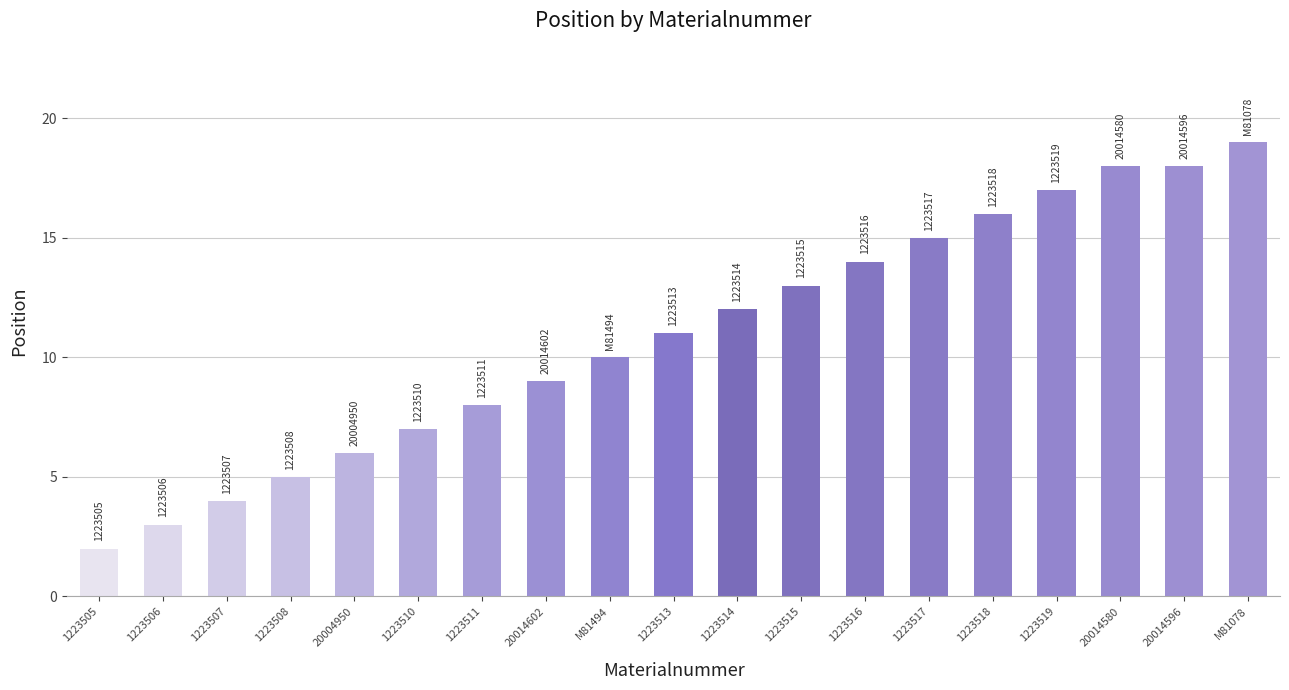

Reading right to left, transcribe all the data shown in this chart.

19	18	18	17	16	15	14	13	12	11	10	9	8	7	6	5	4	3	2